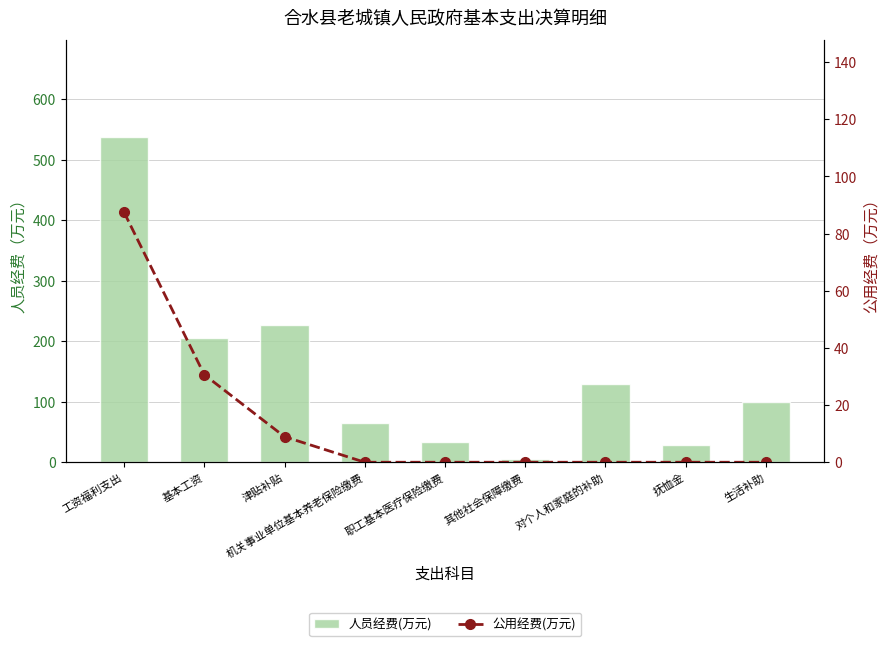

List the labels in order of 公用经费(万元) value, largest first.

工资福利支出, 基本工资, 津贴补贴, 机关事业单位基本养老保险缴费, 职工基本医疗保险缴费, 其他社会保障缴费, 对个人和家庭的补助, 抚恤金, 生活补助